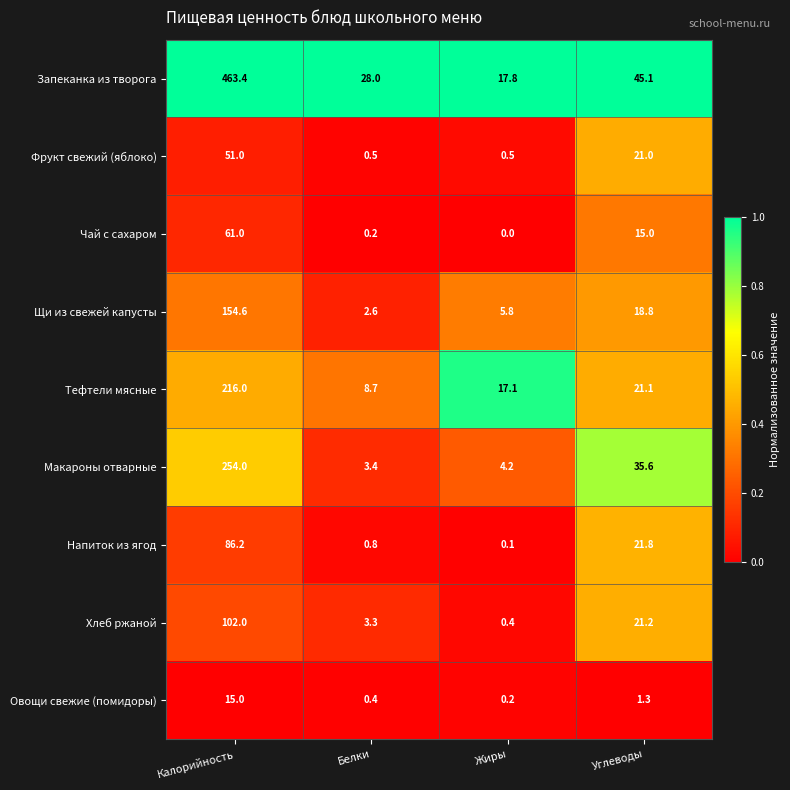

What is the maximum value shown in the chart?

463.4